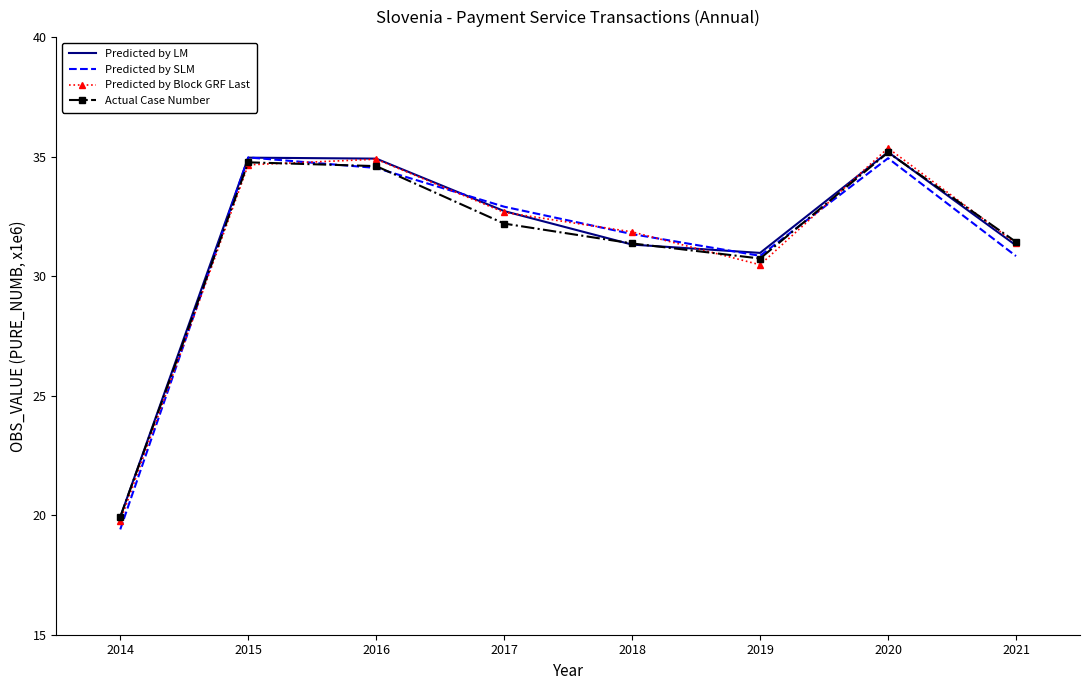

What is the approximate value of Predicted by LM at 2020?

35.2